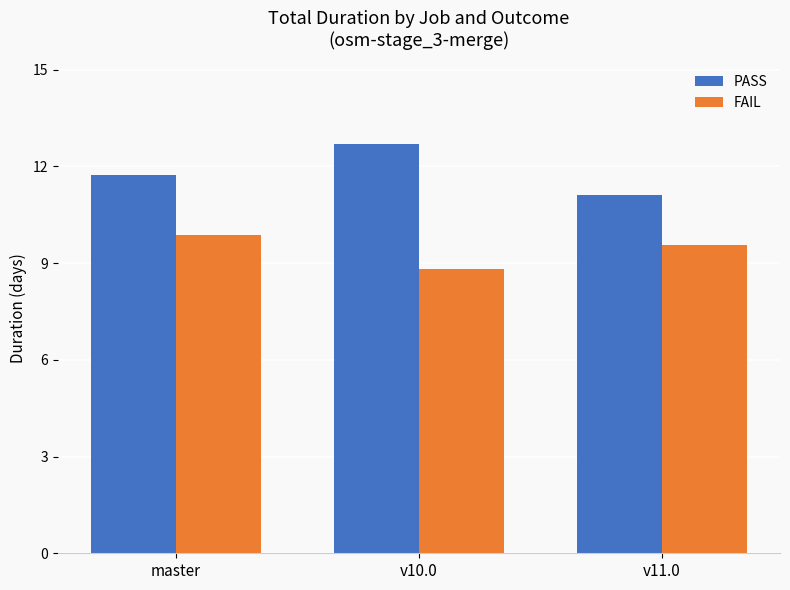

List the series in order of their peak value, lowest first.

FAIL, PASS